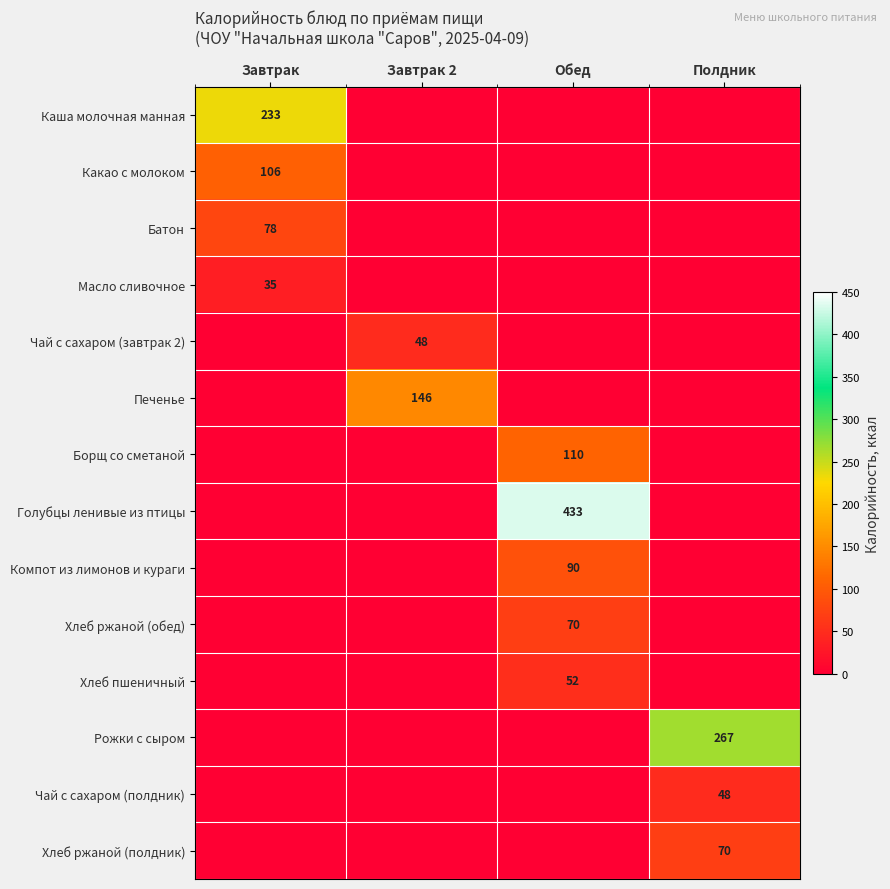

True or false: Рожки с сыром has a value of 267 at Полдник.

True